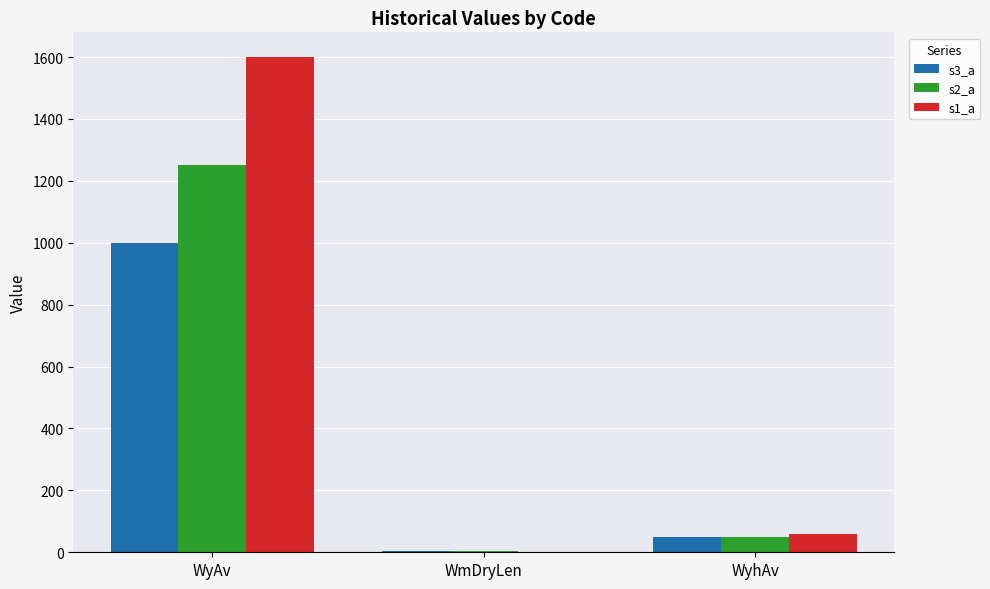

Which series has the largest total across all categories?

s1_a